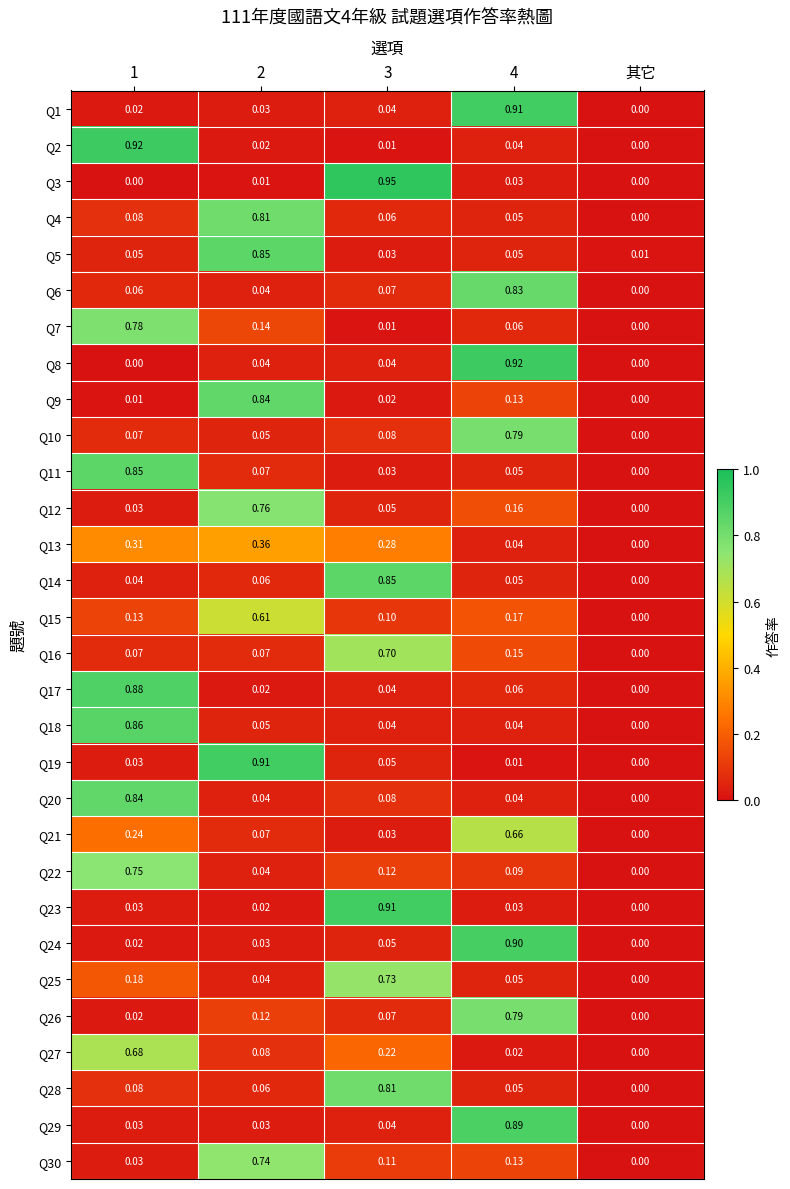

Is the value of Q30 at 3 greater than the value of Q27 at 4?

Yes